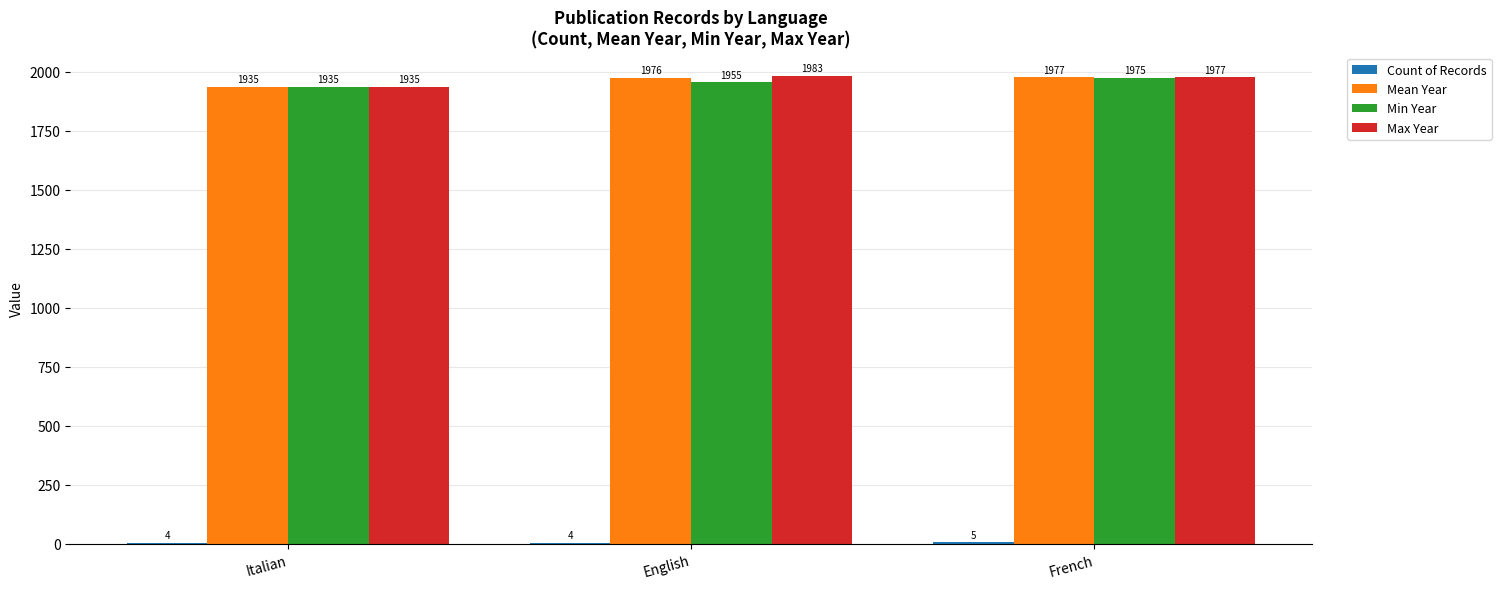

At which label does Min Year reach its peak?

French